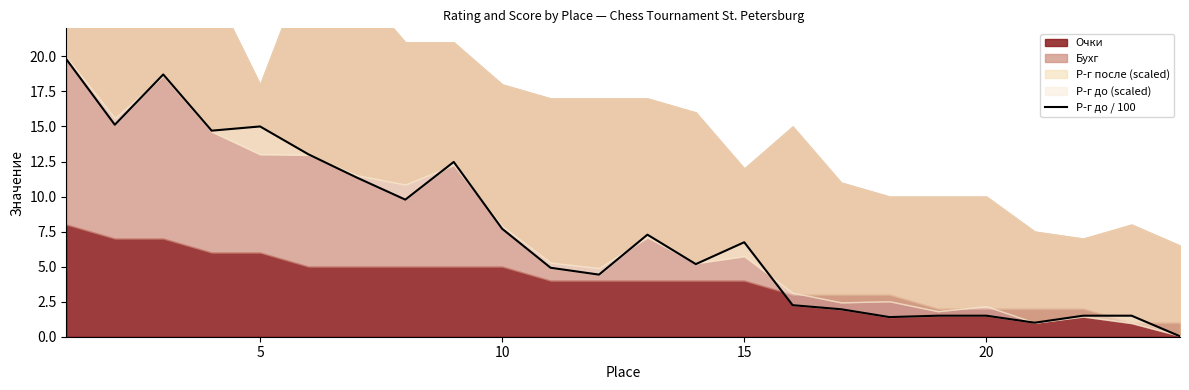

What is the difference between the maximum and second lowest values?

18.8